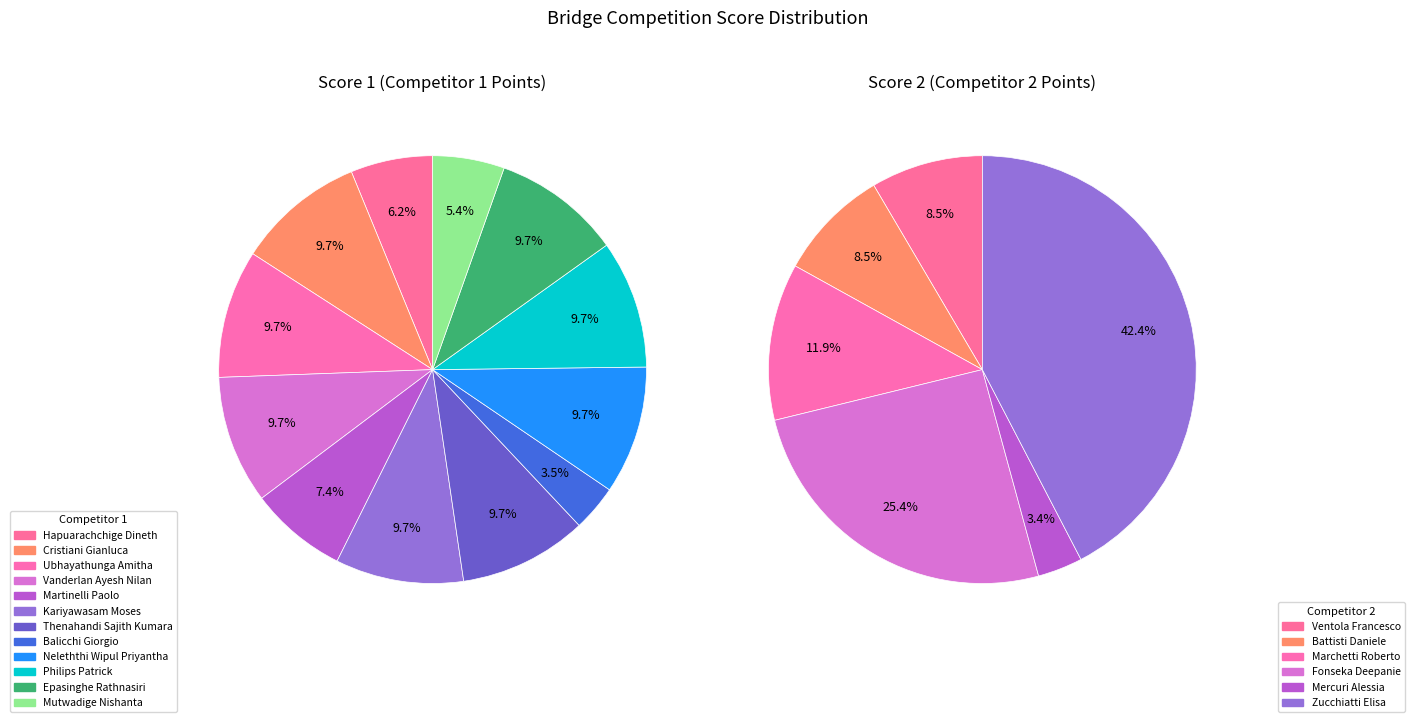

What percentage do Board 3 and Board 2 together represent?

19.4%